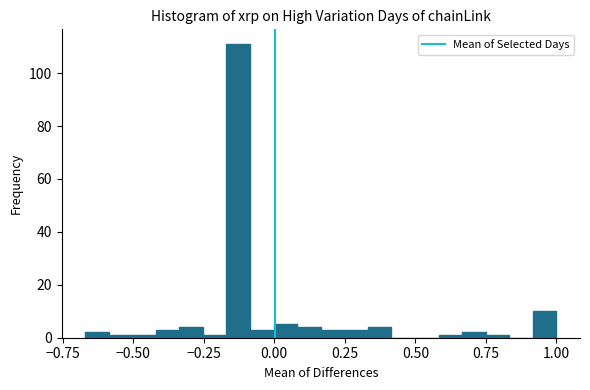

Read against the x-axis, roughly where is the centre of the tallest bar?

-0.15